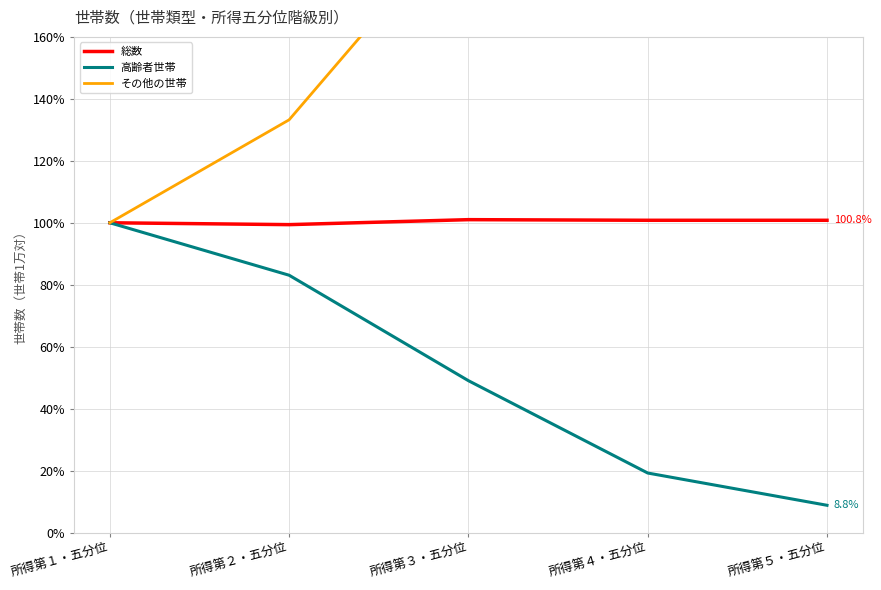

Where is 総数 nearest to the value 100?

所得第１・五分位